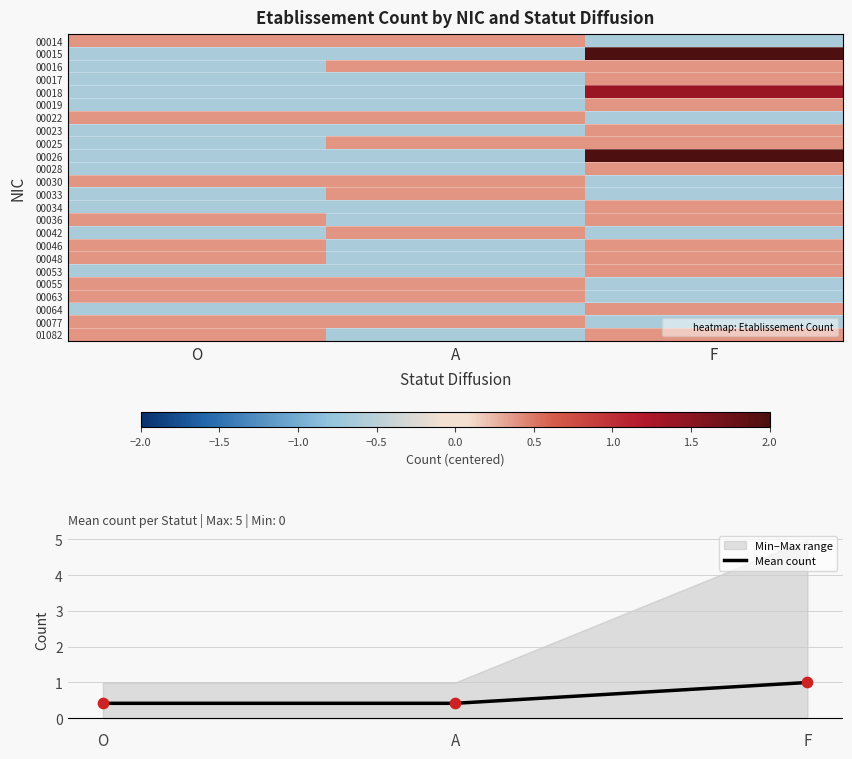

What is the greatest value displayed?

4.4